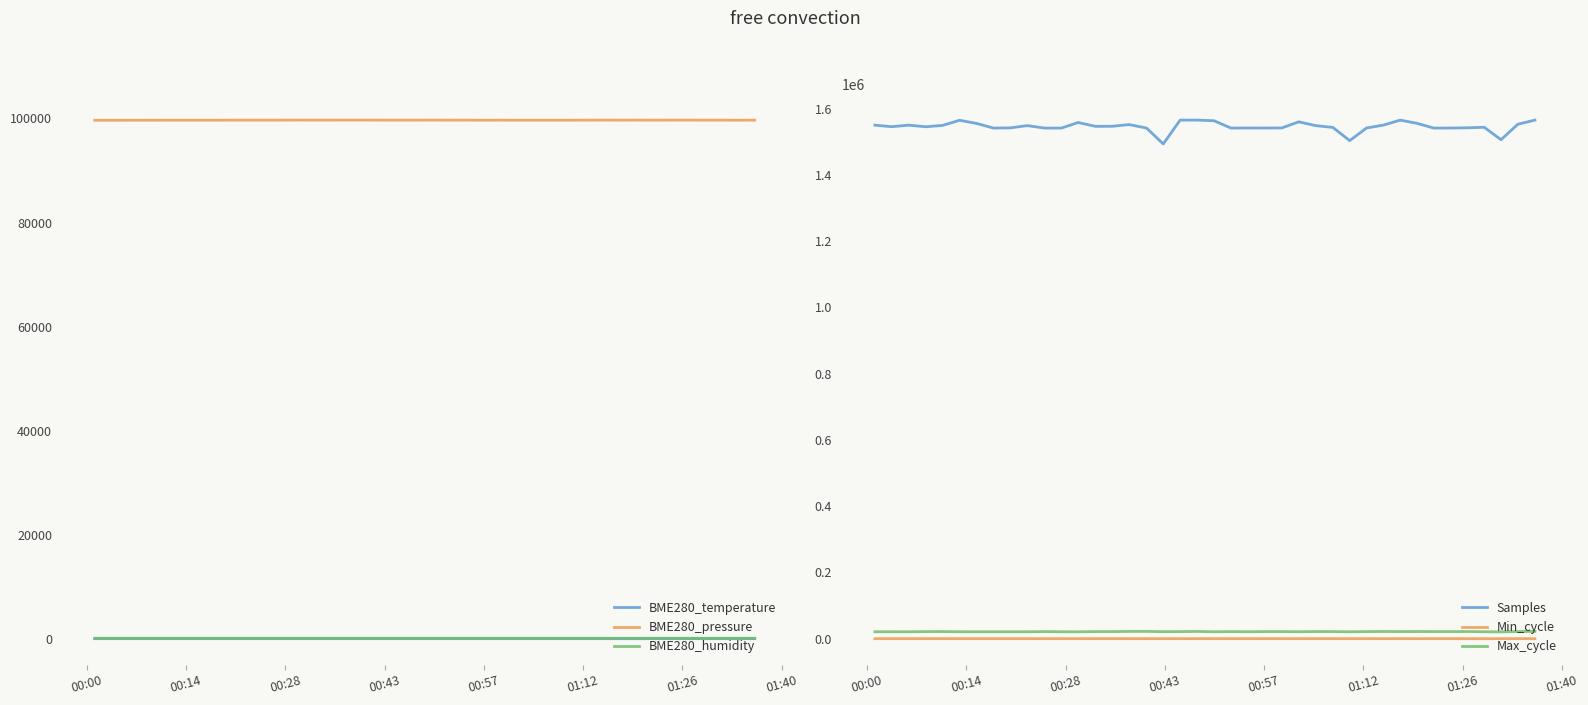

What is the highest value of the BME280_pressure series?

99686.8